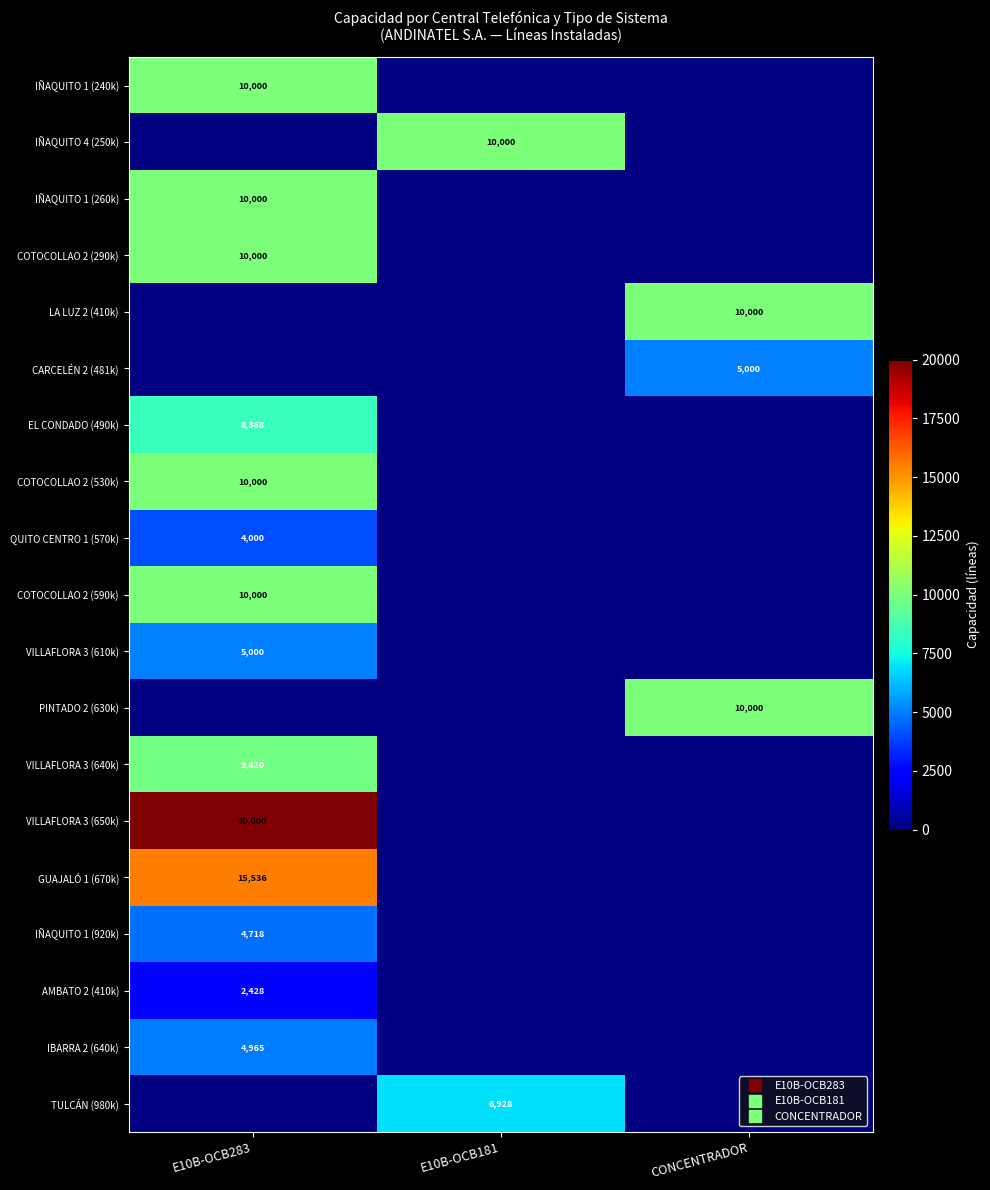

Where is COTOCOLLAO 2 (290k) nearest to the value 10000?

E10B-OCB283